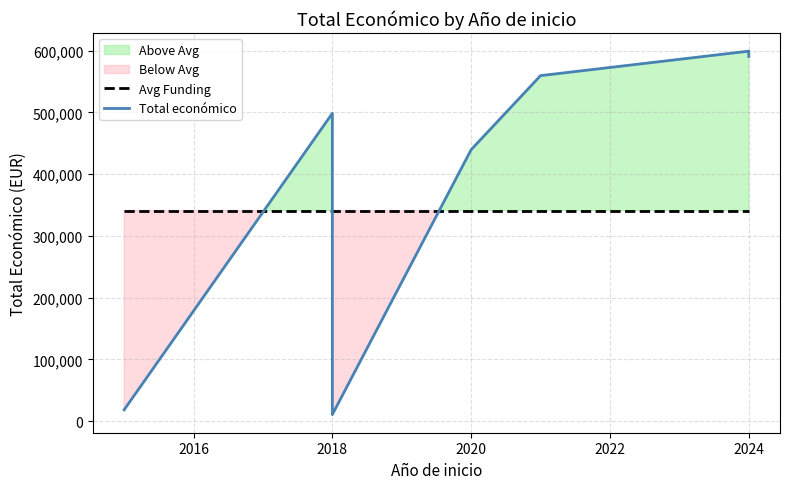

What is the sum of all Avg Funding values?

2728076.0